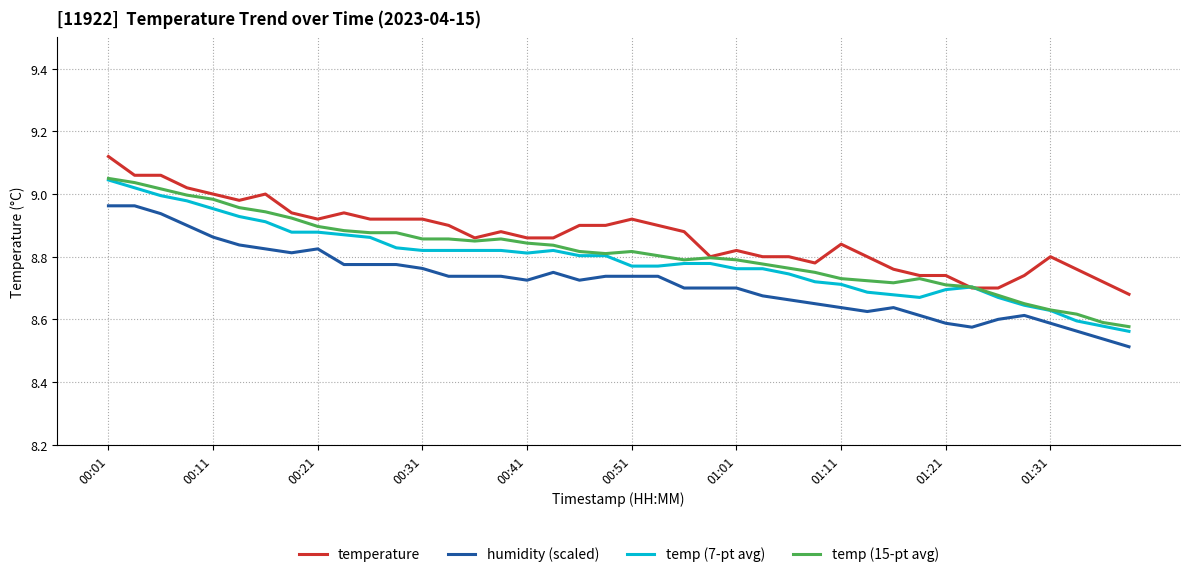

Which series has the largest total across all categories?

temperature